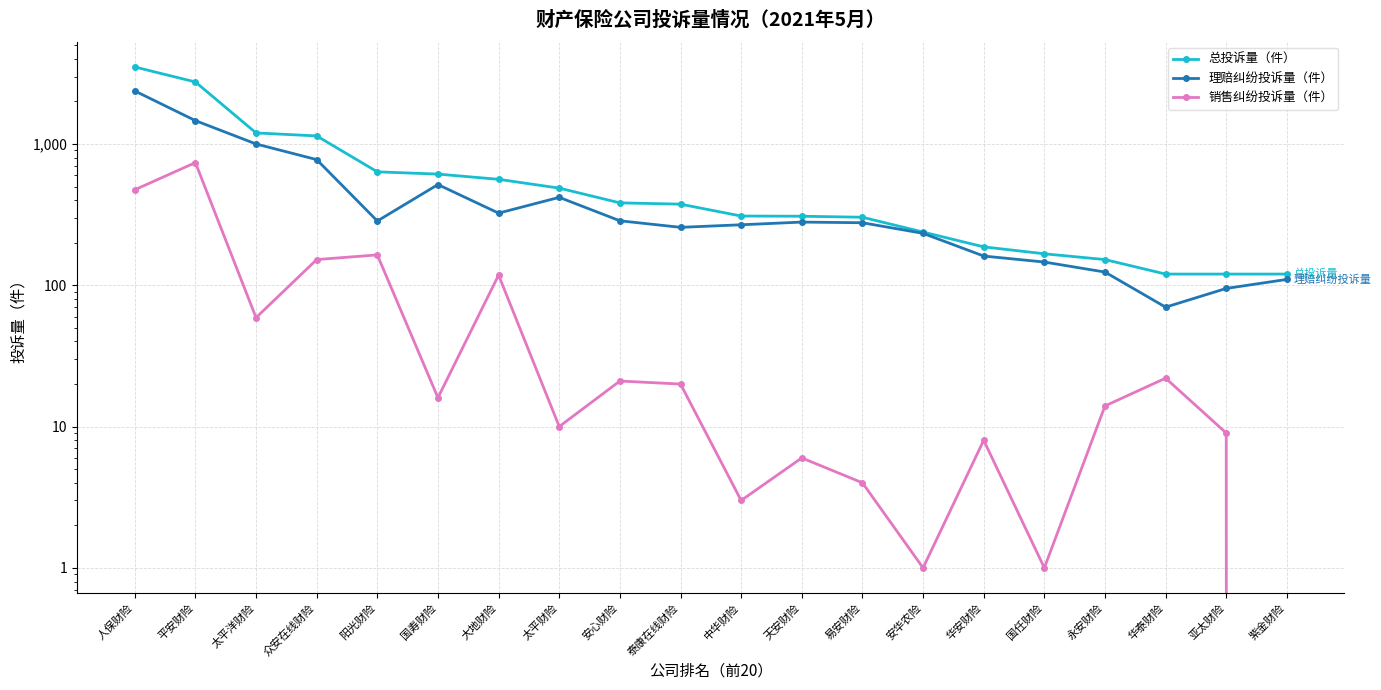

Reading left to right, extract all data points from this chart.

总投诉量（件）: 3507	2746	1197	1140	635	612	562	487	383	375	309	308	303	238	187	167	152	120	120	120
理赔纠纷投诉量（件）: 2373	1463	1000	775	285	516	324	419	286	257	268	280	277	233	161	146	124	70	95	110
销售纠纷投诉量（件）: 474	738	59	152	164	16	118	10	21	20	3	6	4	1	8	1	14	22	9	0